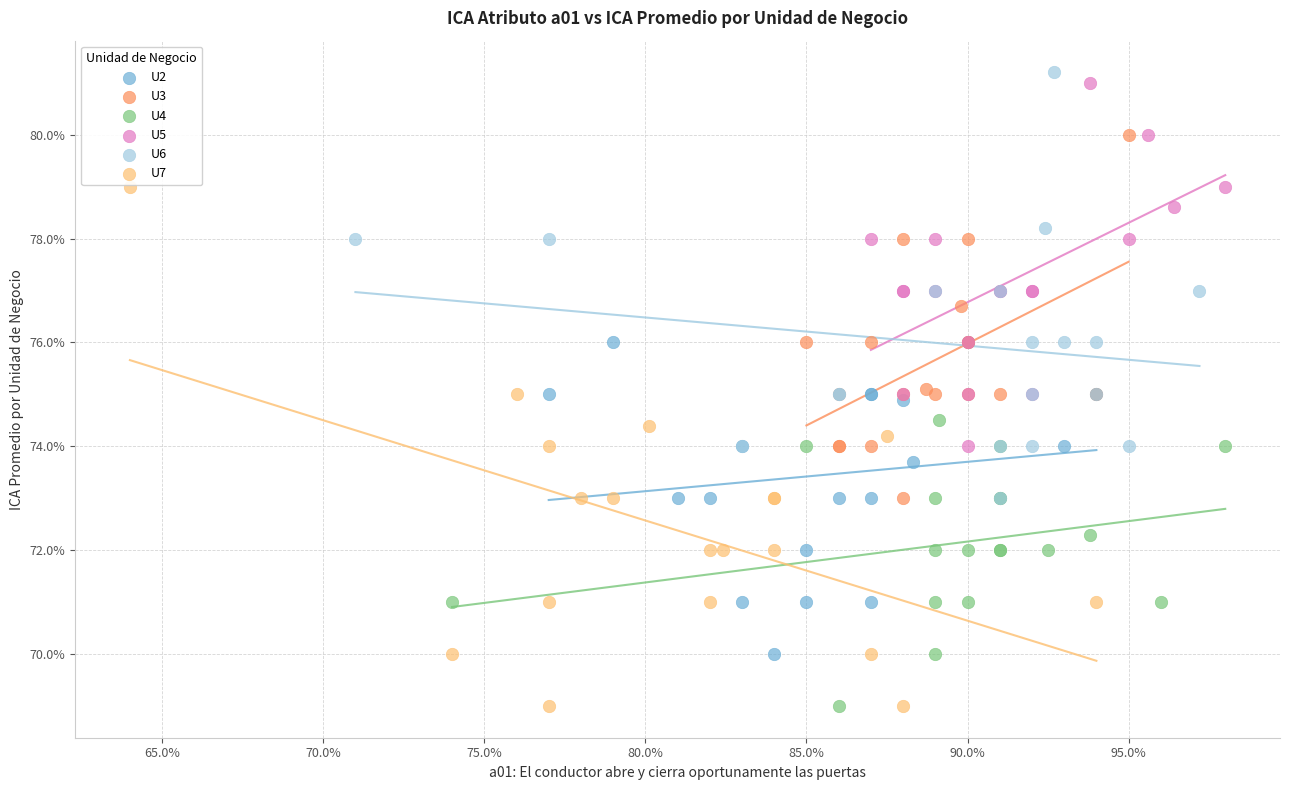

Which series reaches the maximum Y coordinate?

U6